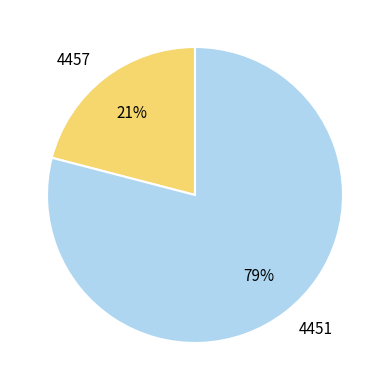

Between 4451 and 4457, which is larger?

4451